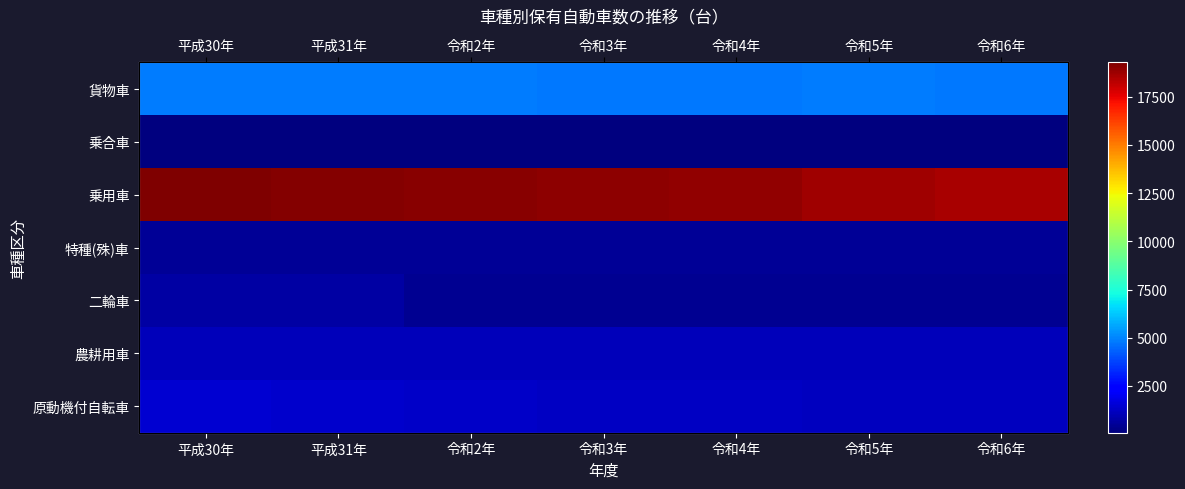

How many data points in 原動機付自転車 are less than 1260?

3